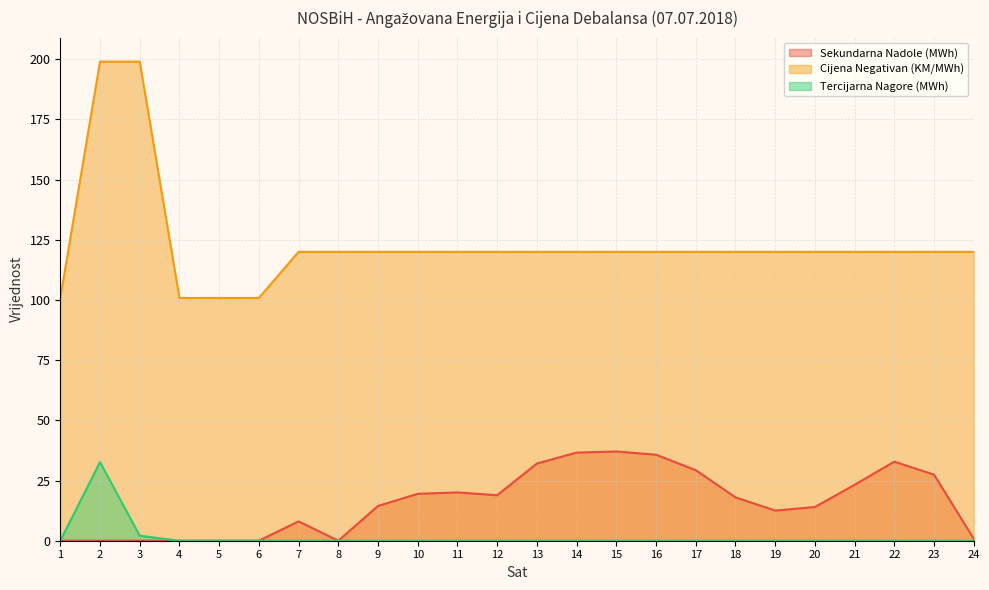

Does the chart have visible grid lines?

Yes